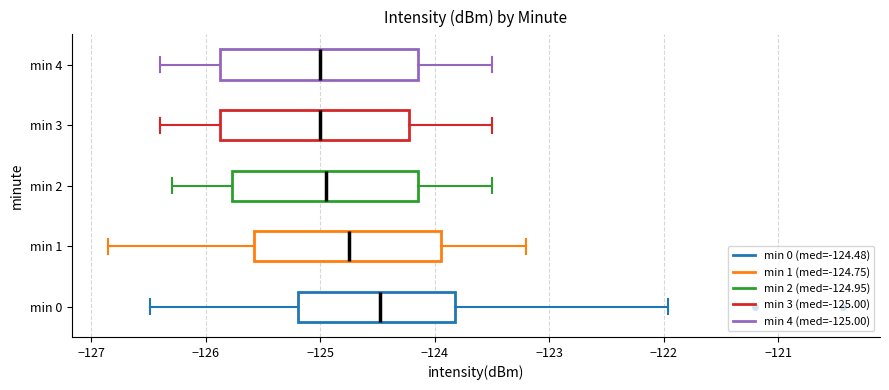

Reading bottom to top, transcribe this box plot: for each box, give where its median line is, the range the box spans, and where its two whiskers end, as read against the x-axis. The values are not printed on the chart, so give them approximately, as read against the axis.

min 0: median -124.5, box -125.2 to -123.8, whiskers -126.5 to -122.0
min 1: median -124.7, box -125.6 to -123.9, whiskers -126.9 to -123.2
min 2: median -124.9, box -125.8 to -124.1, whiskers -126.3 to -123.5
min 3: median -125.0, box -125.9 to -124.2, whiskers -126.4 to -123.5
min 4: median -125.0, box -125.9 to -124.1, whiskers -126.4 to -123.5